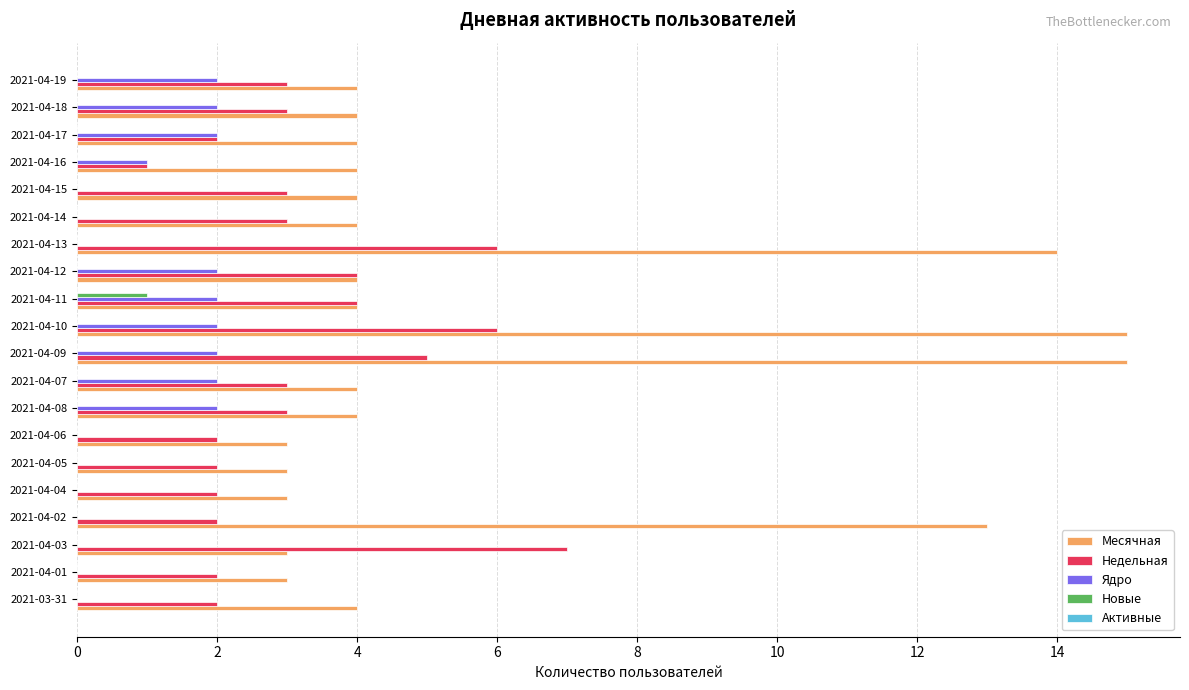

Is it true that Ядро equals 2 at 2021-04-09?

True